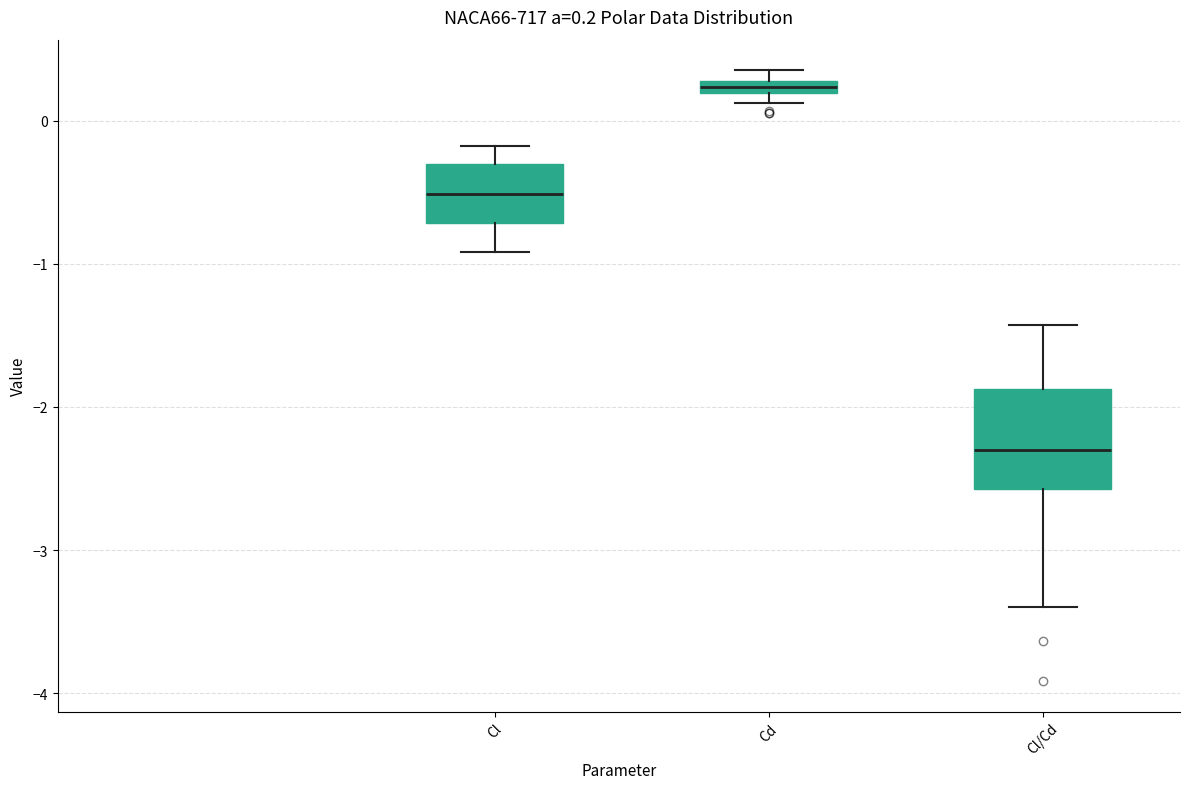

Which box's median line is the lowest?

Cl/Cd